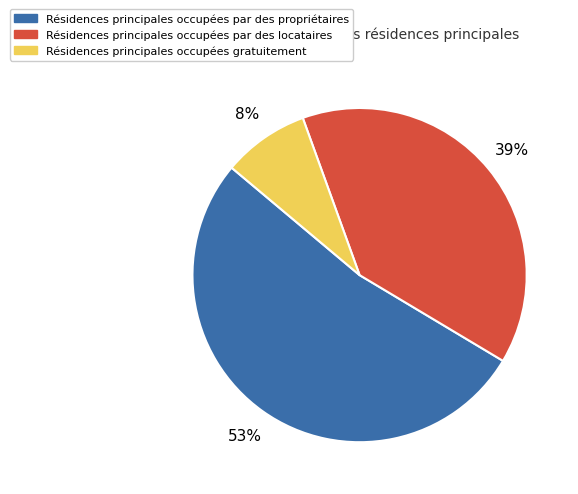

Does any single category account for the majority?

Yes